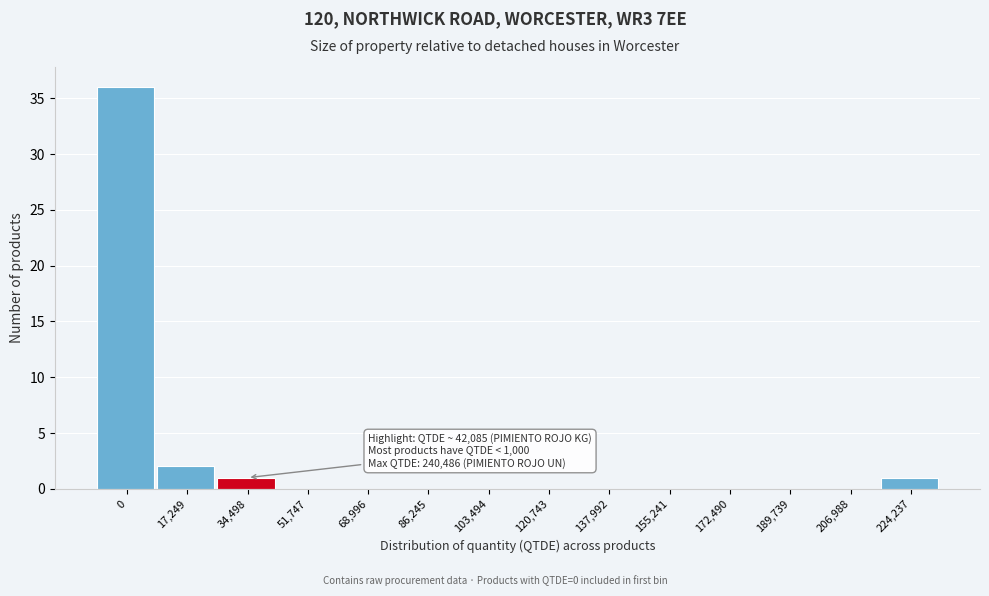

Reading left to right, transcribe all the data shown in this chart.

0=36	17,249=2	34,498=1	51,747=0	68,996=0	86,245=0	103,494=0	120,743=0	137,992=0	155,241=0	172,490=0	189,739=0	206,988=0	224,237=1